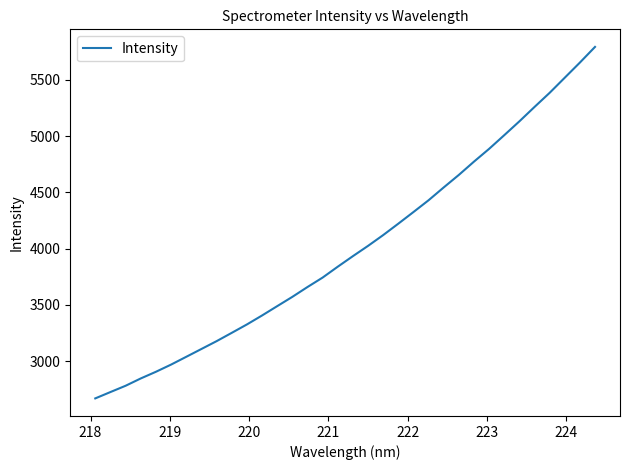

What is the smallest value displayed?

2668.9